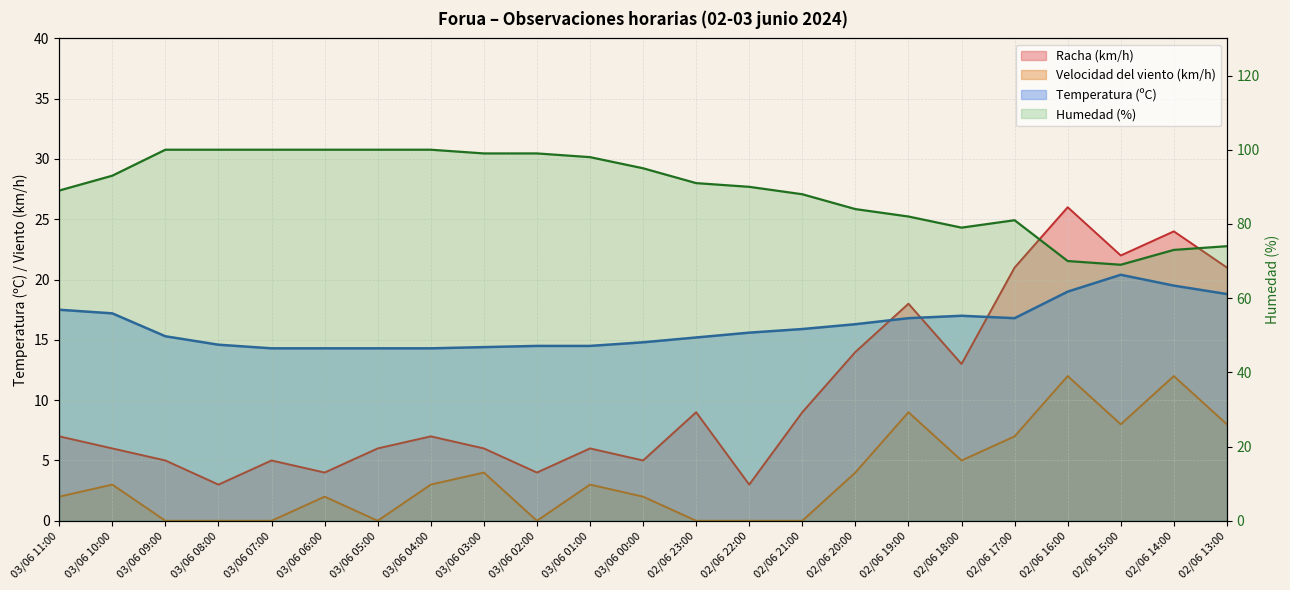

Does the chart display data point markers on the line(s)?

No